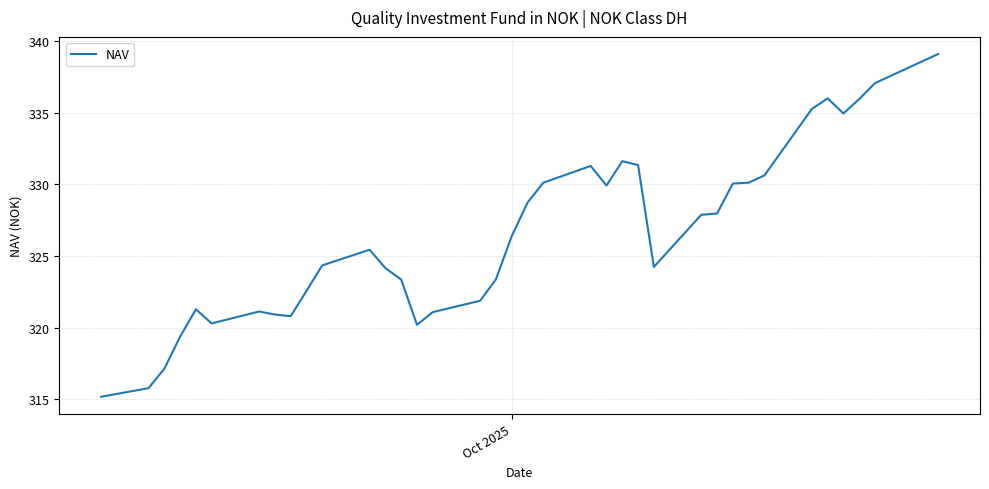

What is the difference between the maximum and minimum values?

23.9